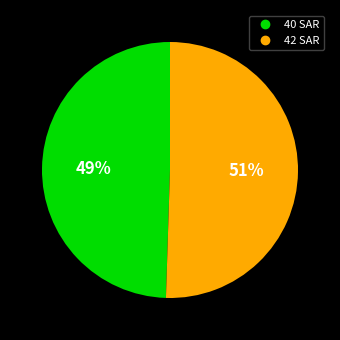

Rank the categories by value from highest to lowest.

42 SAR, 40 SAR